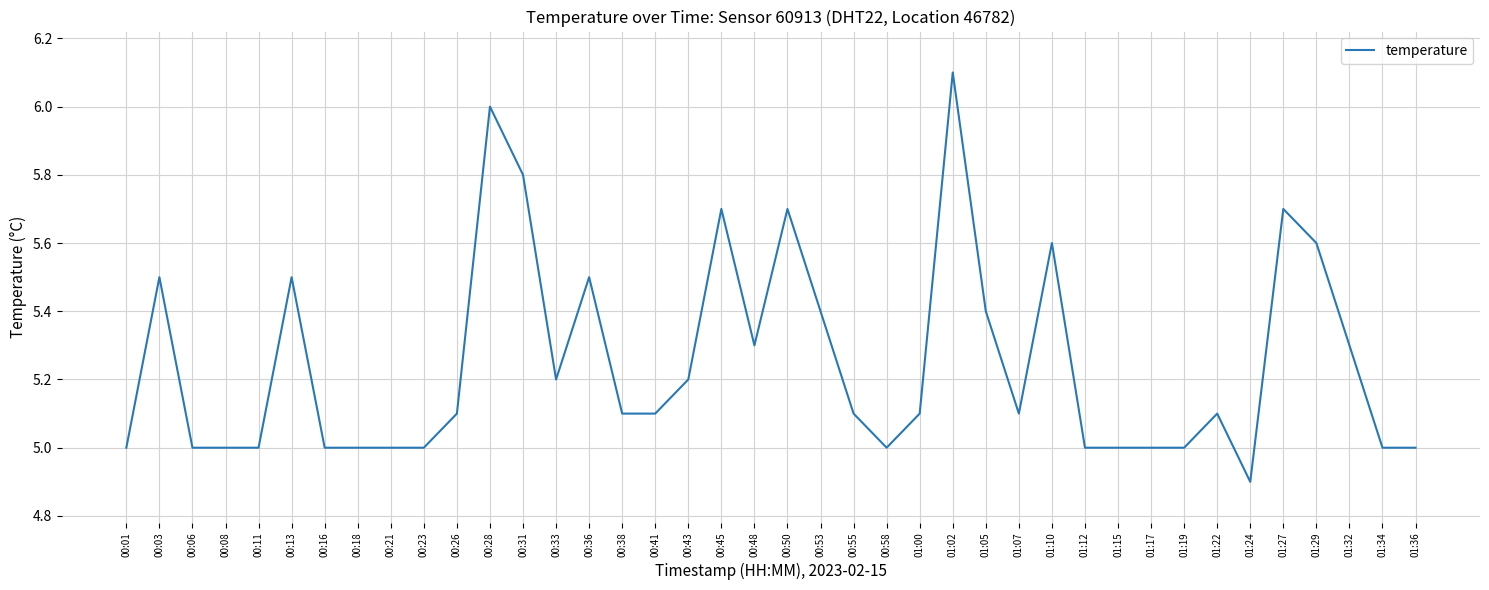

Read the value at 01:10.

5.6